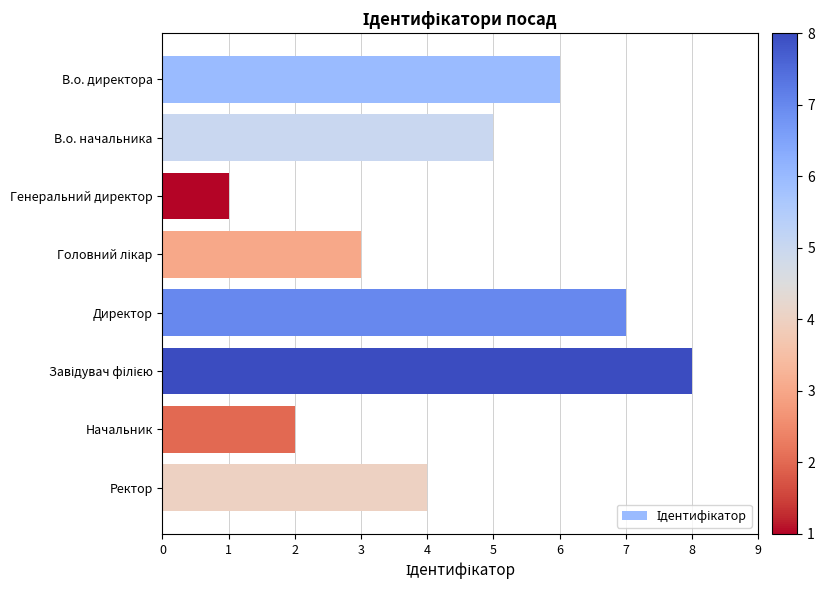

True or false: the data shows 2 at В.о. директора.

False